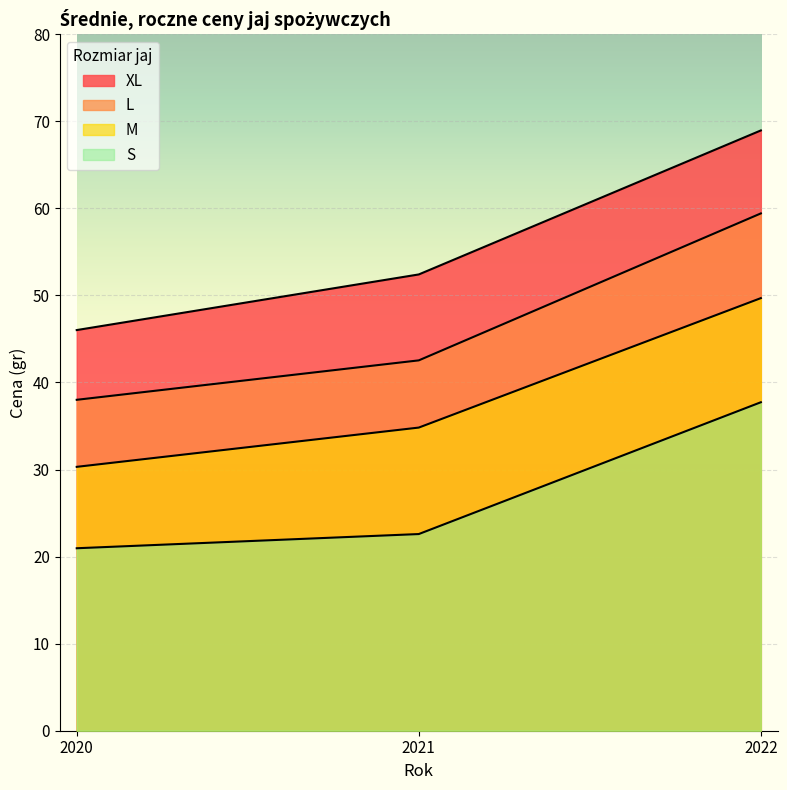

What is the approximate value of XL at 2020?

46.0